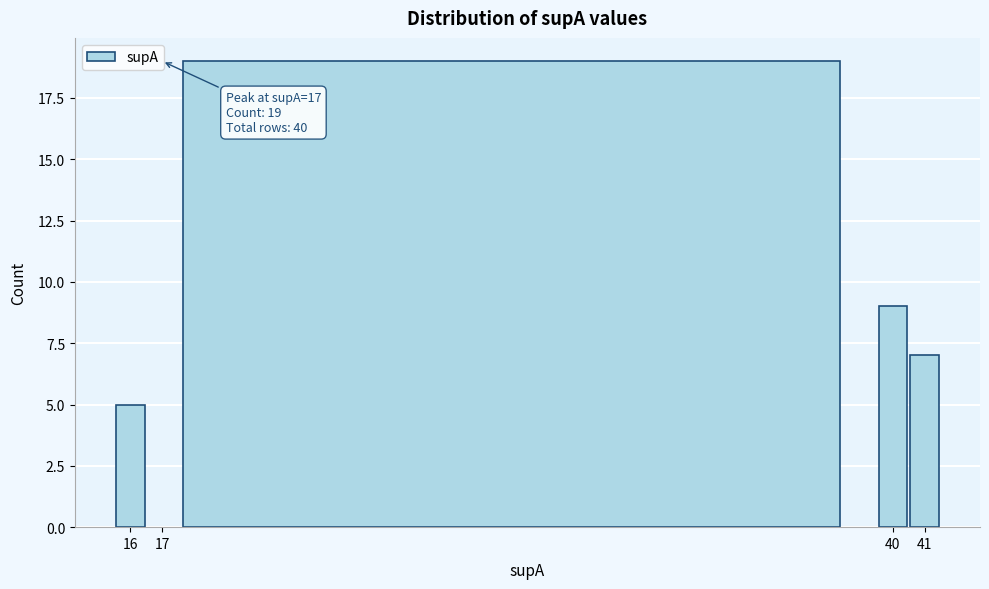

Which range on the x-axis has the tallest bar?

16.5 to 39.5